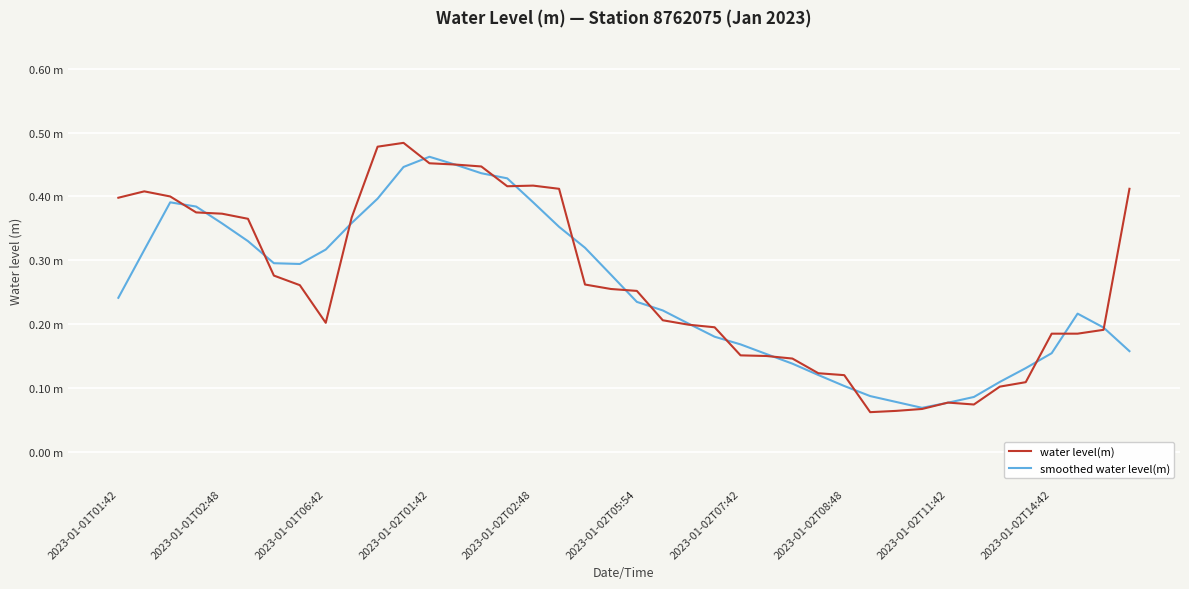

Is this an area chart (filled region under the line)?

No